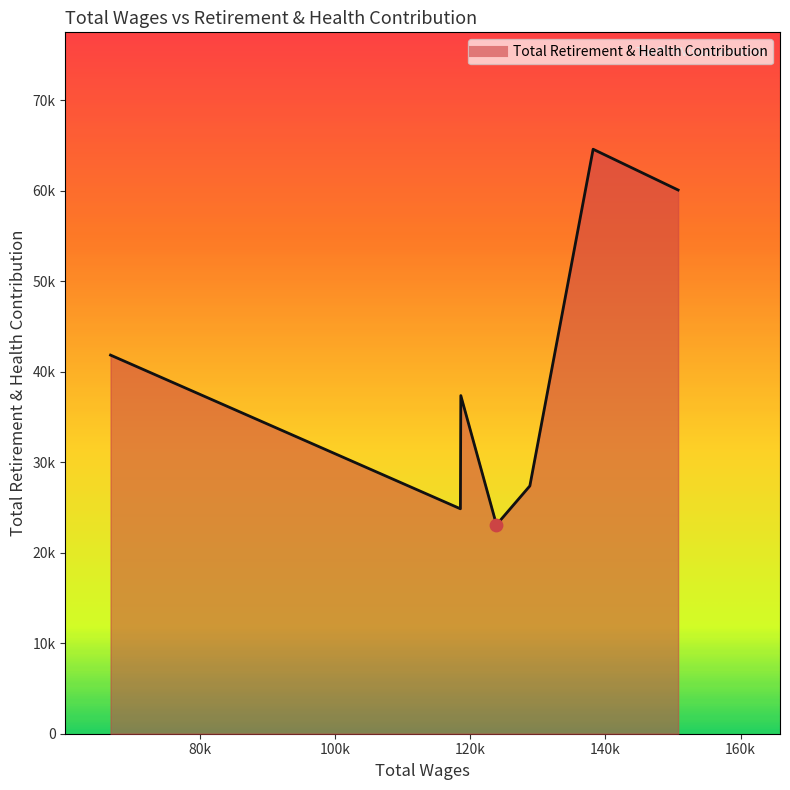

Is this an area chart (filled region under the line)?

Yes